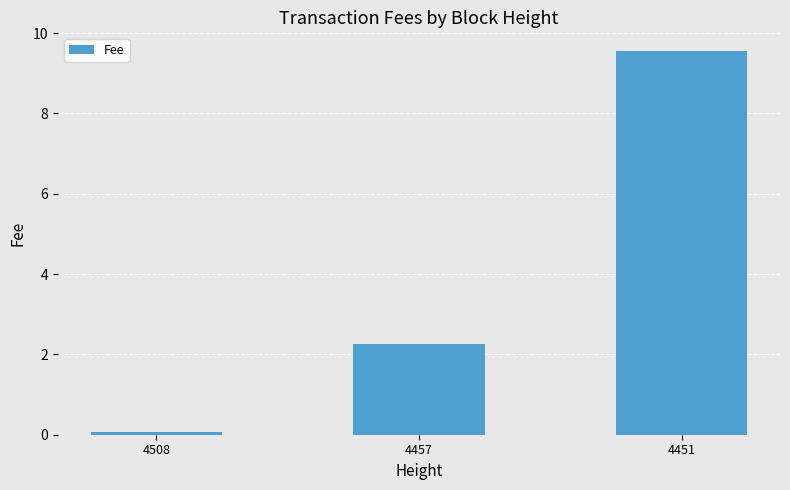

What is the value of the 1st bar from the left?

0.1